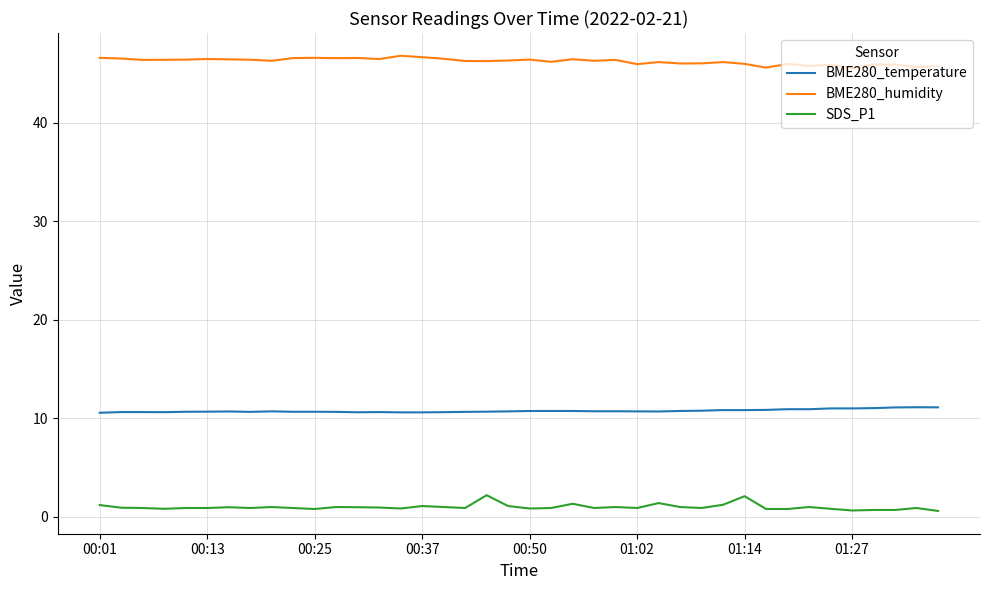

Which series has the largest total across all categories?

BME280_humidity